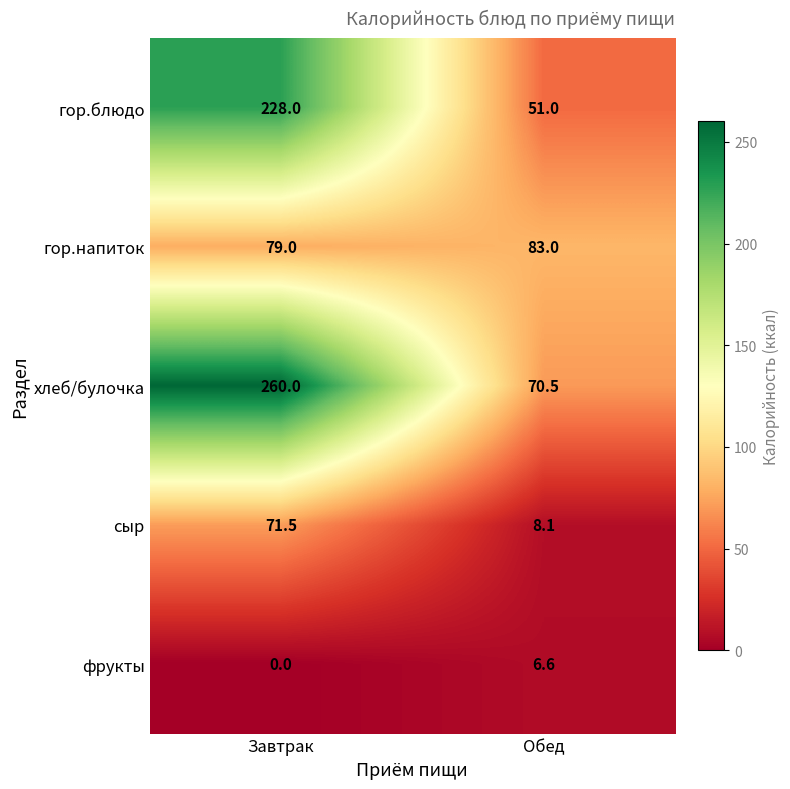

What is the difference between the сыр values at Обед and Завтрак?

63.4